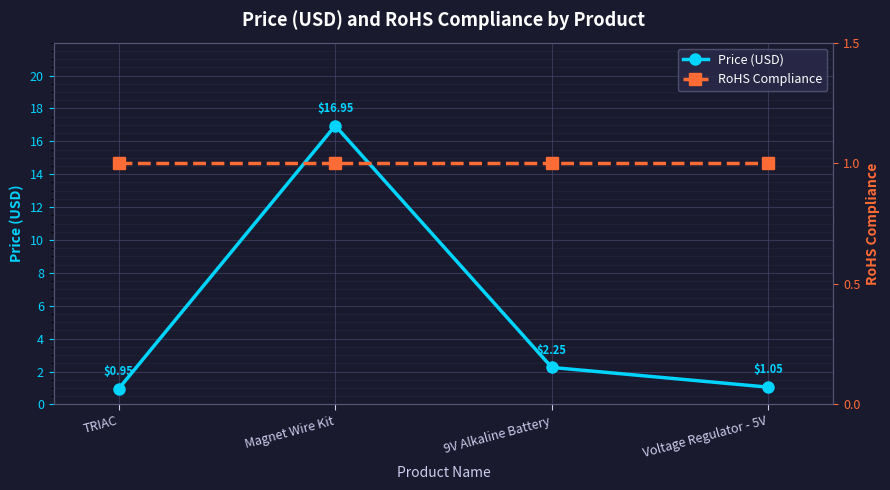

Is it true that Price (USD) equals 0.9 at TRIAC?

True